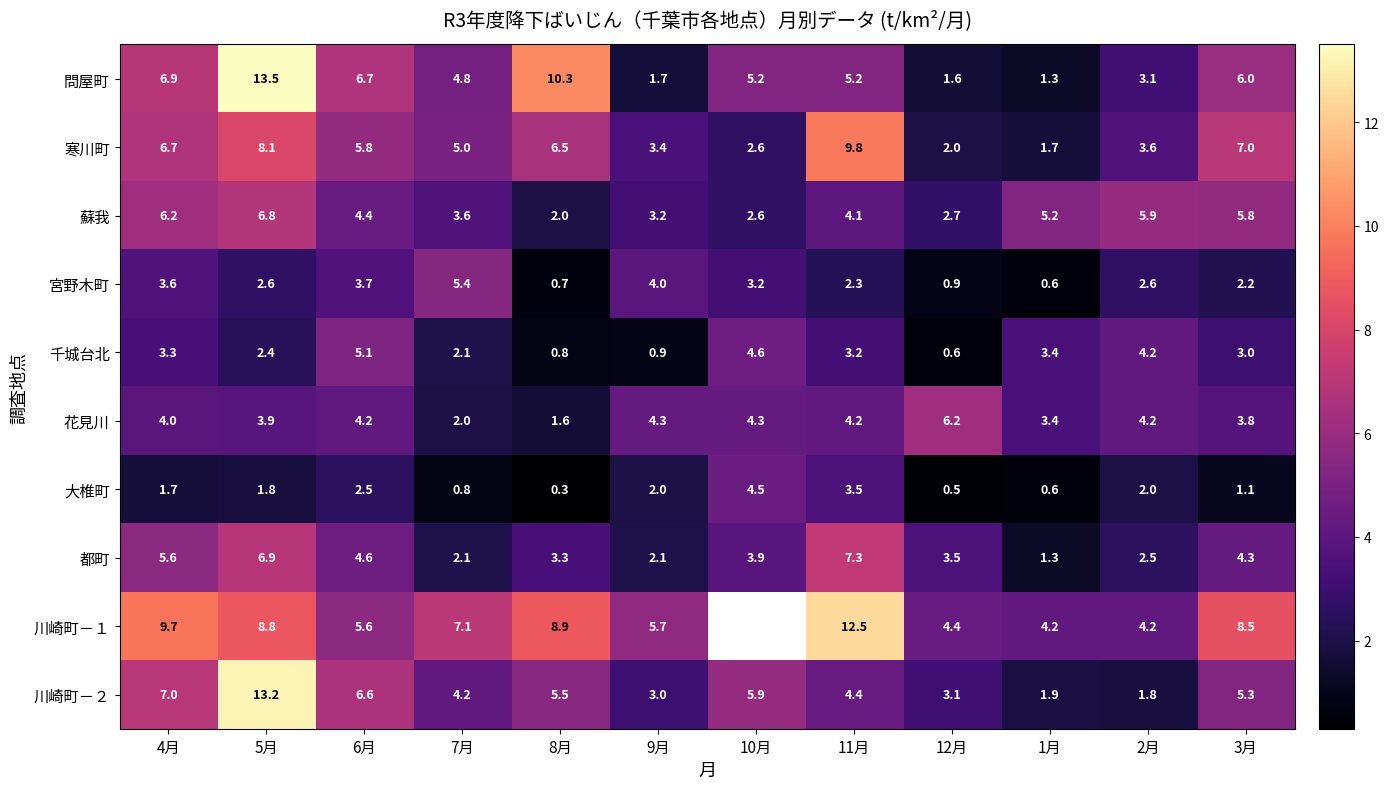

Which series changed the most between 6月 and 1月?

問屋町